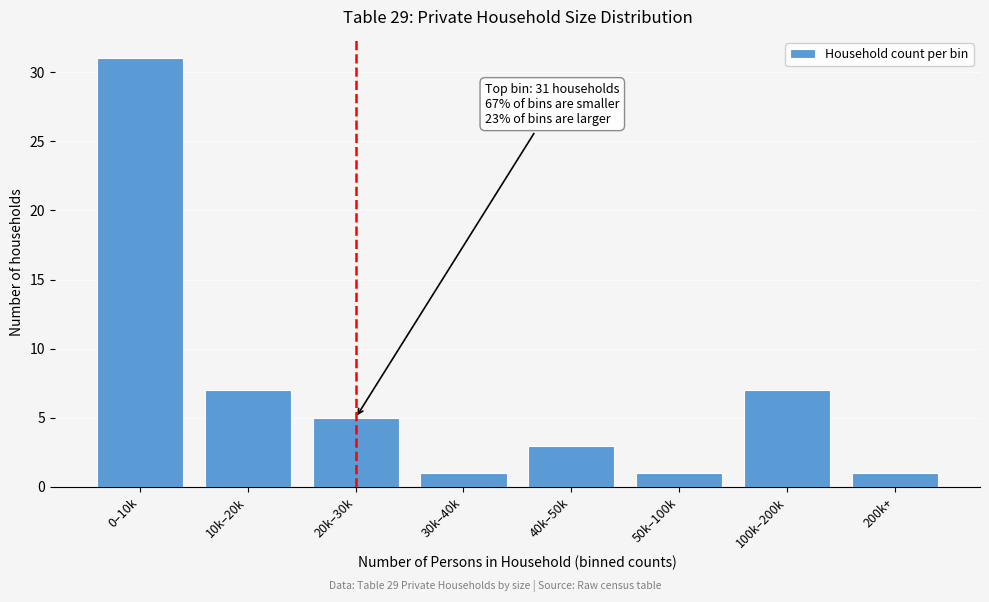

Reading right to left, list all the values displayed in this chart.

1	7	1	3	1	5	7	31